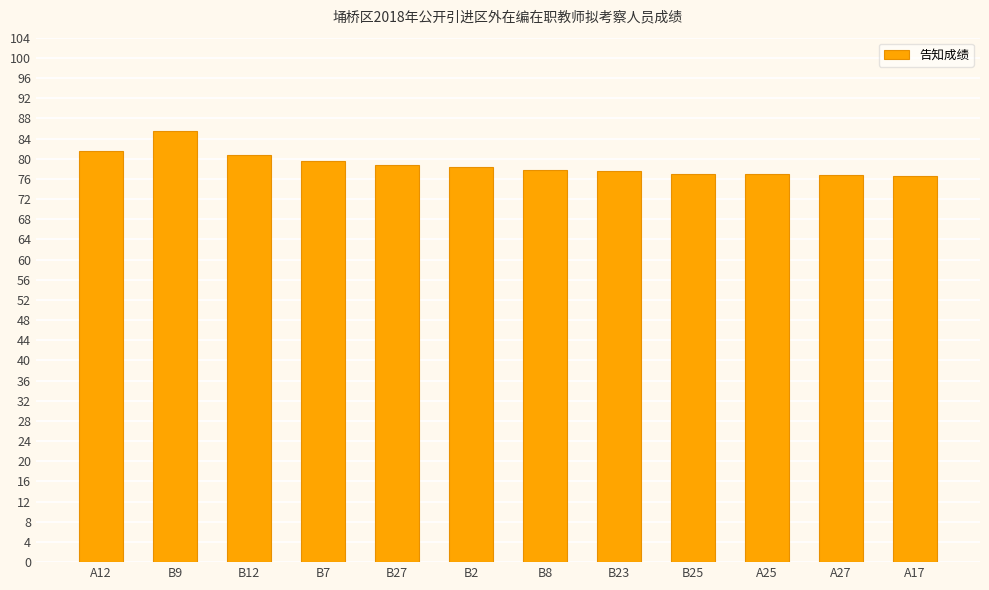

What is the value of the 5th bar from the left?

78.8